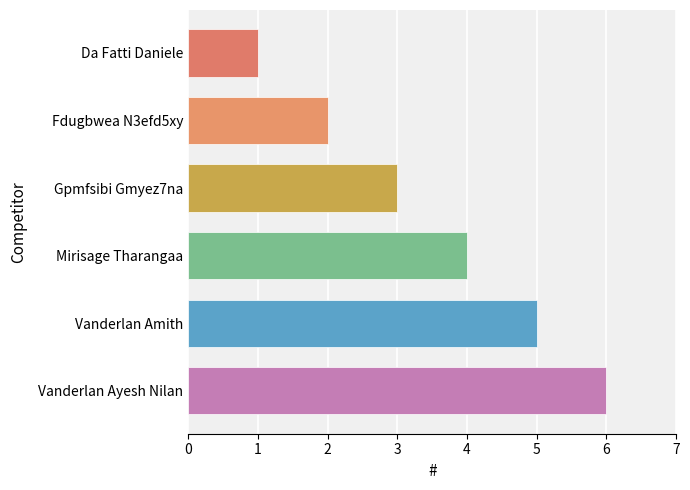

What is the sum of all values?

21